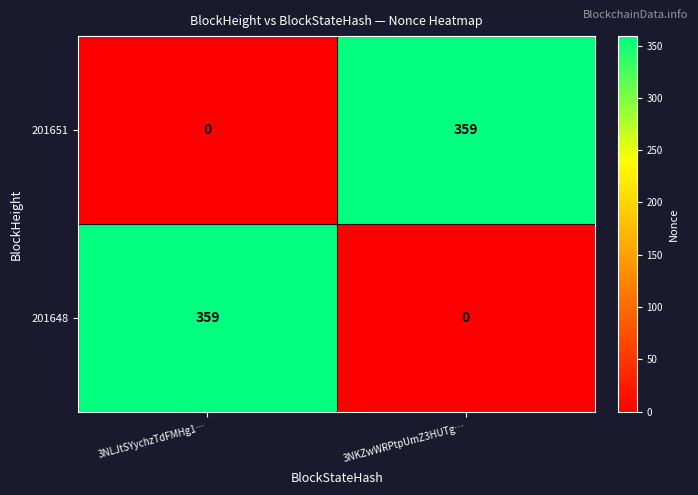

What is the difference between the maximum and minimum values in the 201651 series?

359